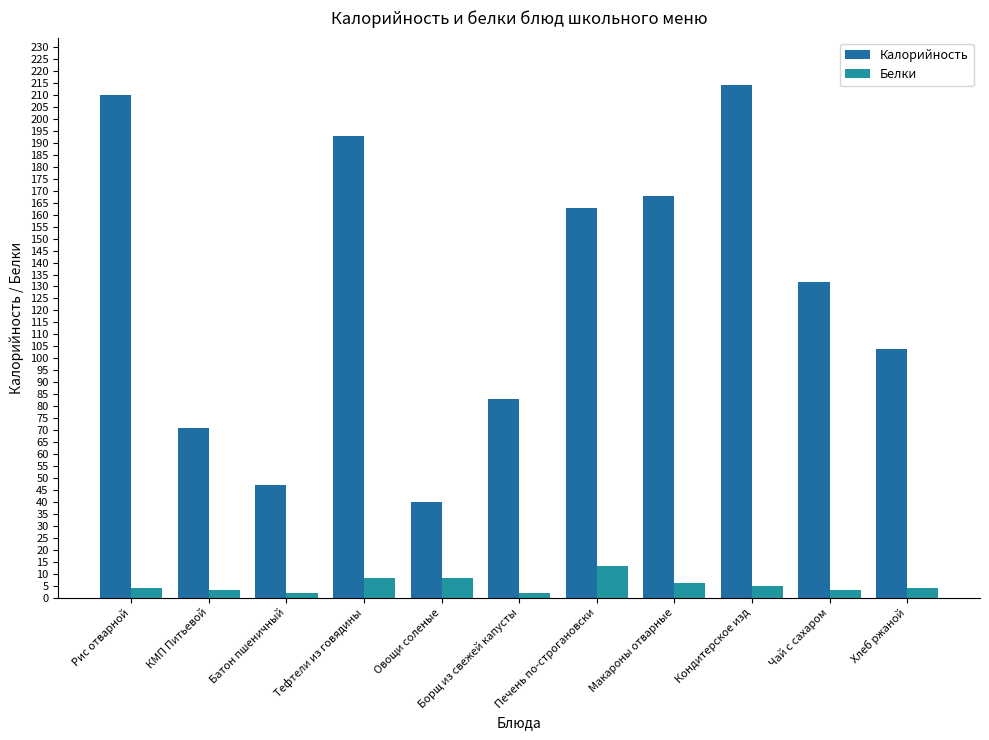

Which series changed the most between КМП Питьевой and Хлеб ржаной?

Калорийность